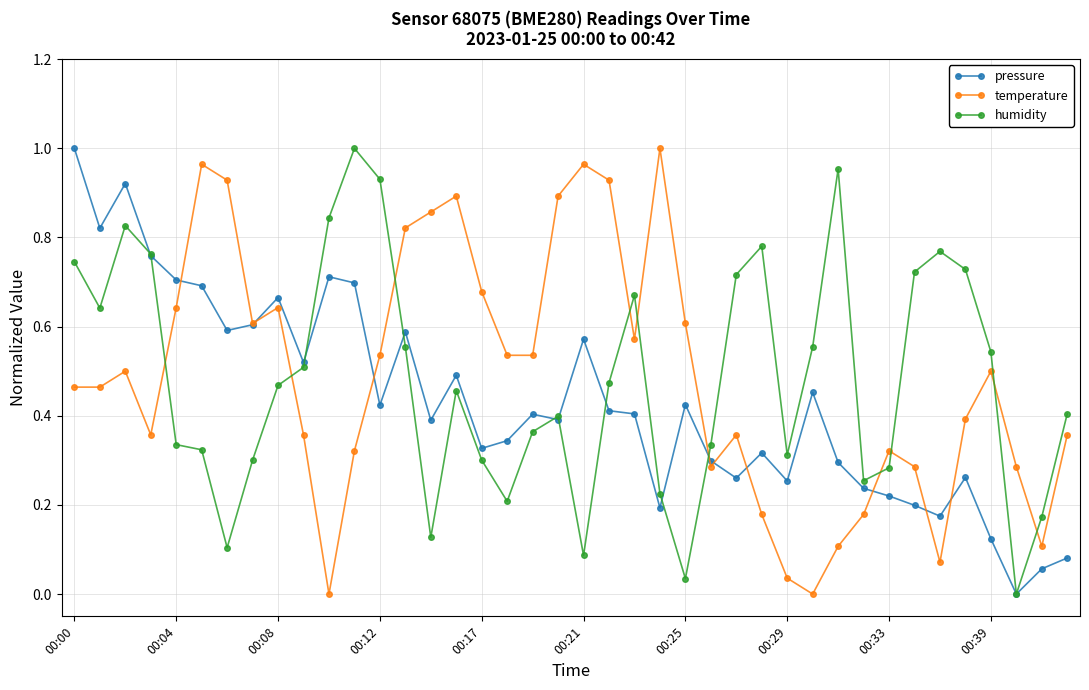

How many times do humidity and temperature cross each other?

10